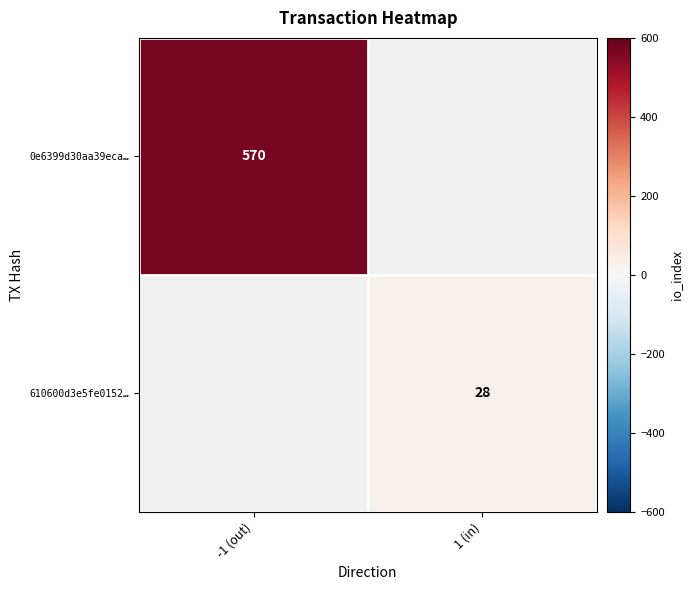

Is it true that 0e6399d30aa39eca… equals 570 at -1 (out)?

True